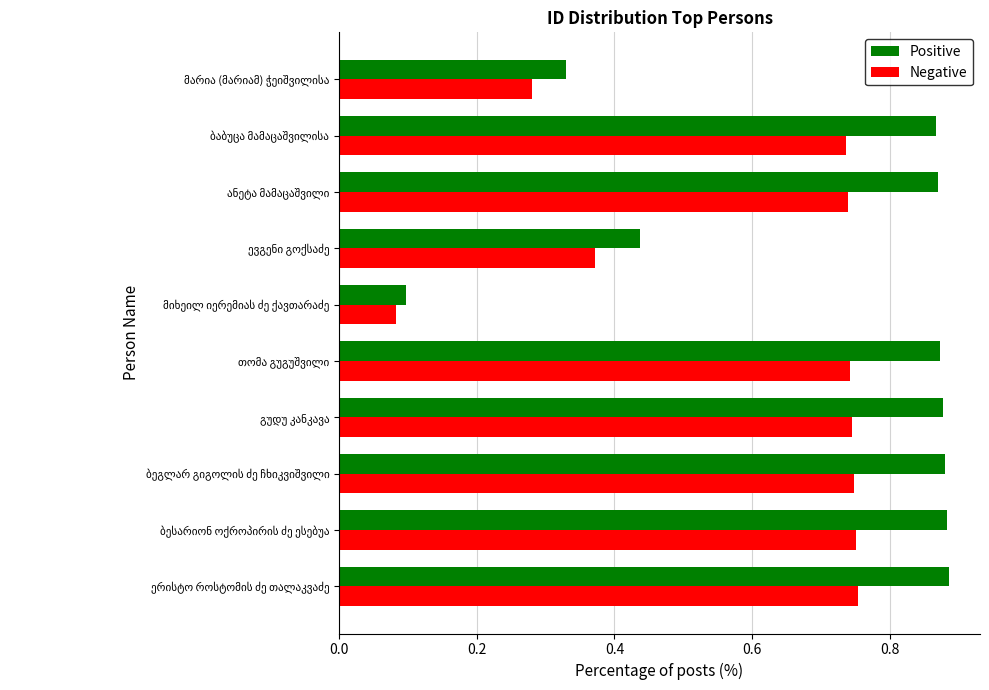

Which series has the largest total across all categories?

Positive